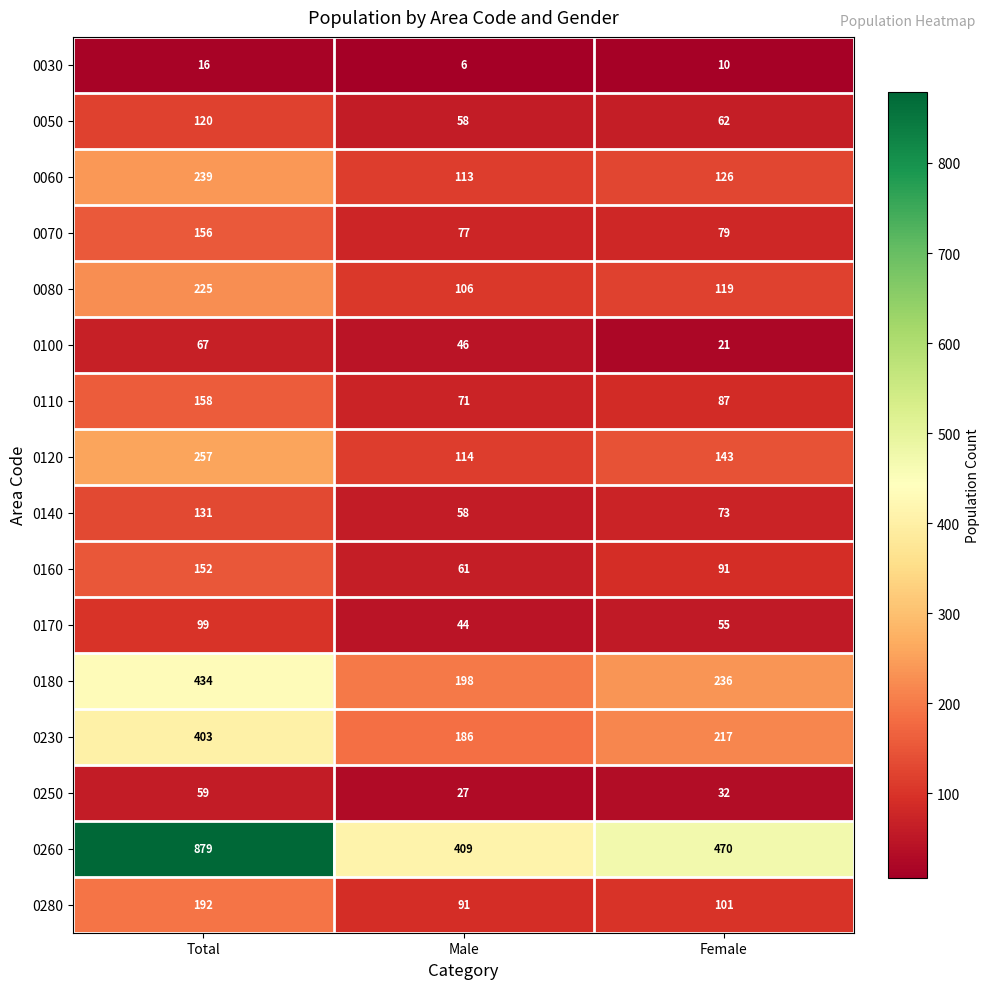

What is the sum of the 0280 values at Total and Female?

293